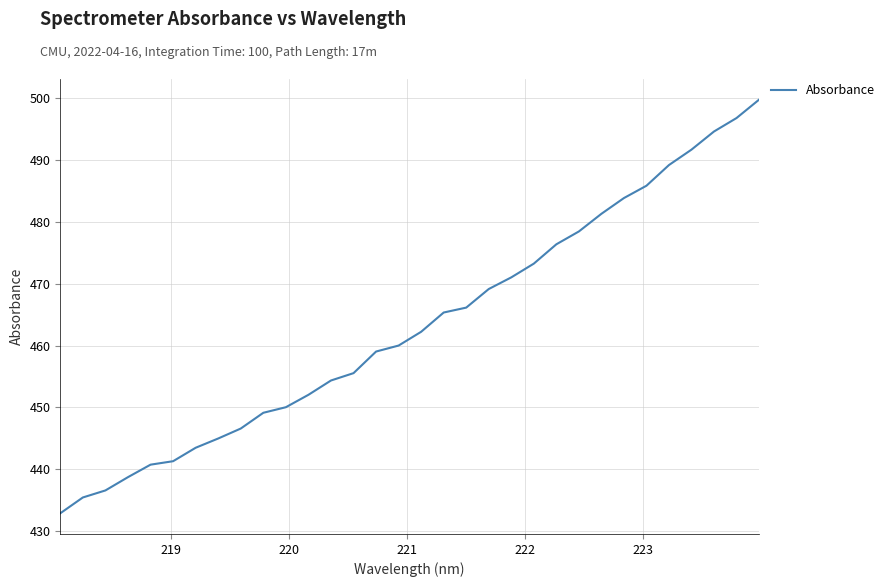

What is the difference between the maximum and minimum values?

66.8